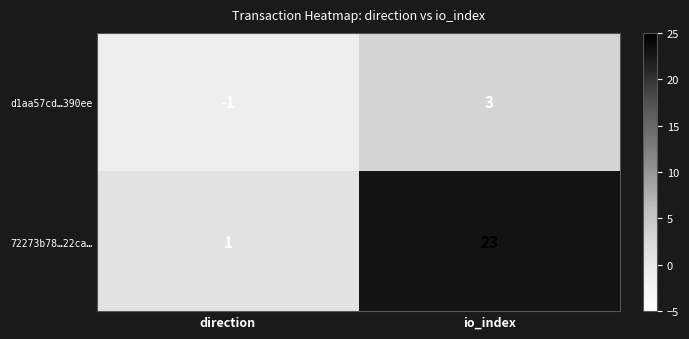

Which series has the largest total across all categories?

72273b78…22ca…